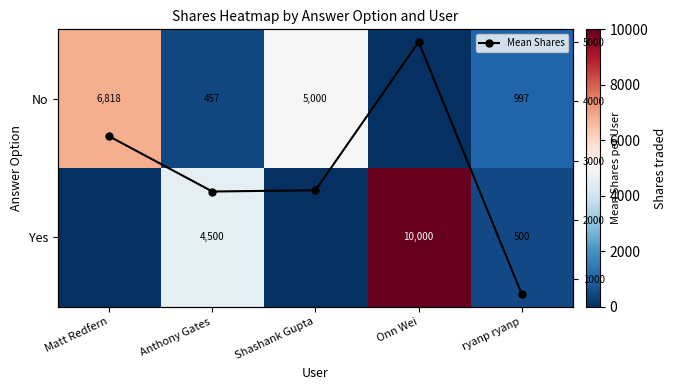

In Mean Shares, how many points are lower than both neighbors (excluding endpoints)?

1